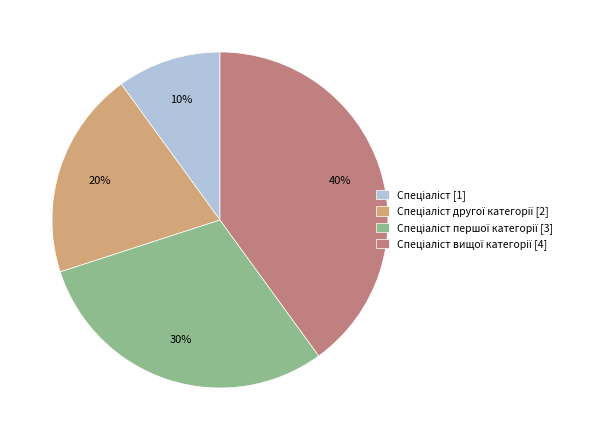

To the nearest percent, what is the average slice percentage?

25%